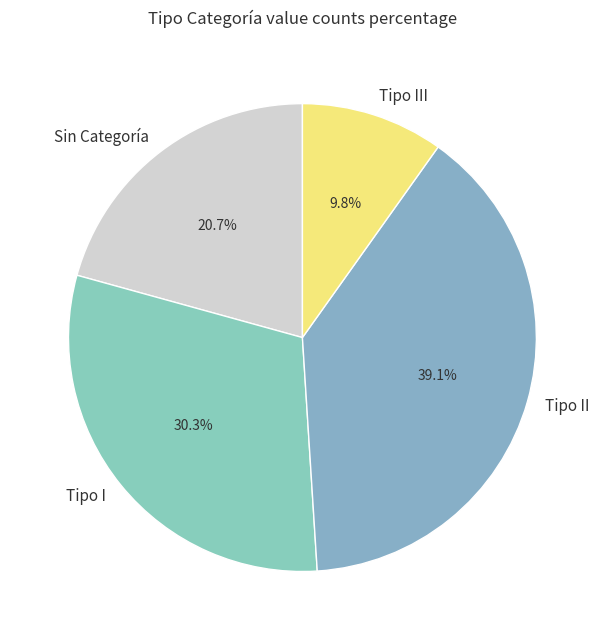

Is it true that Tipo III is 10% of the pie?

True